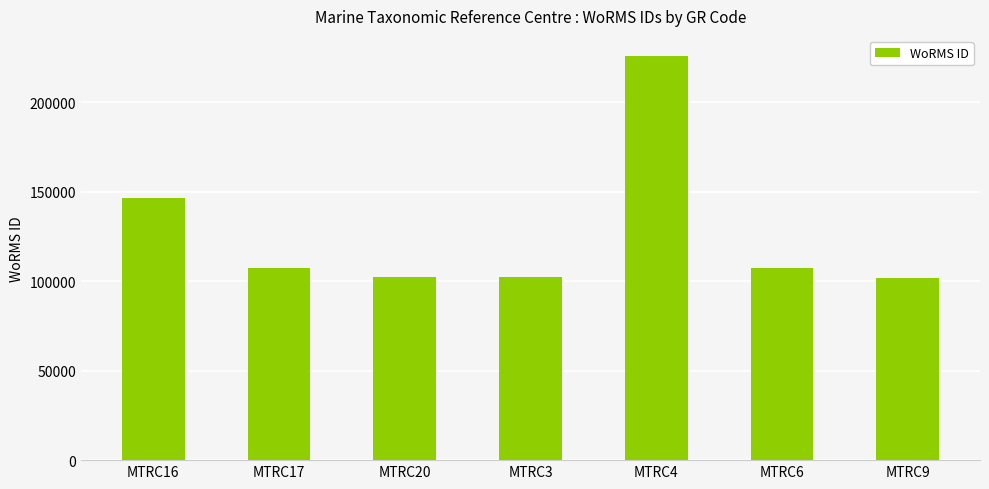

Where does the data first go above 107188?

MTRC16